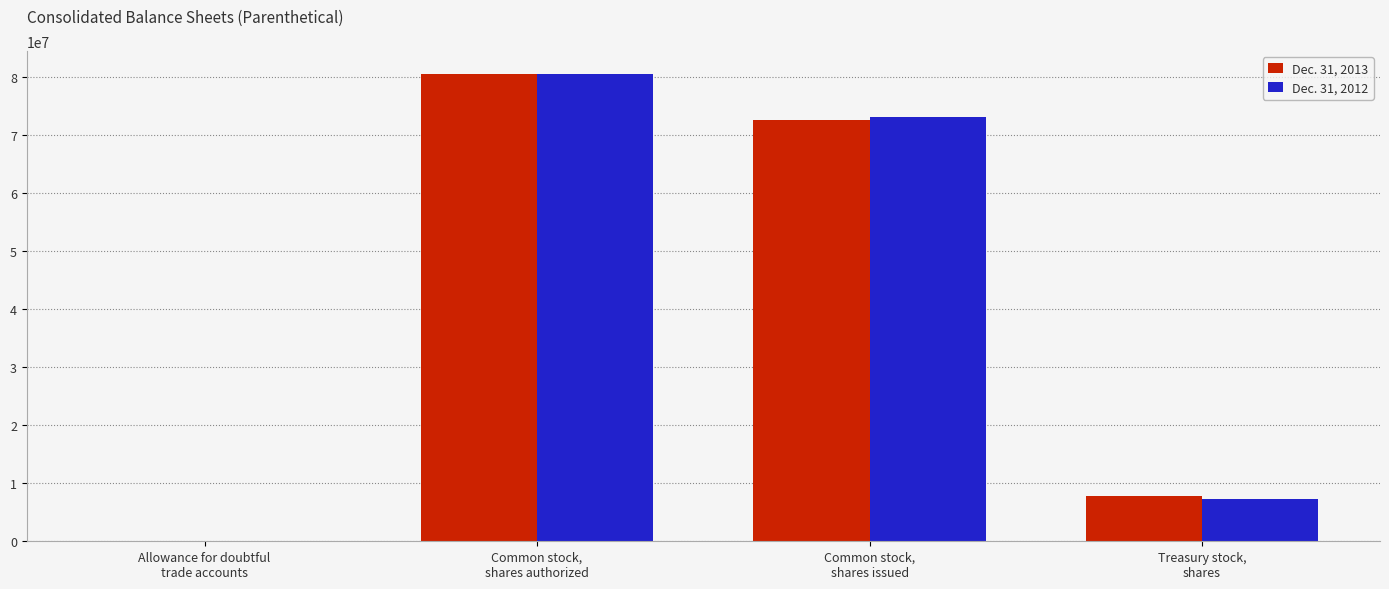

Count the number of categories in the chart.

4